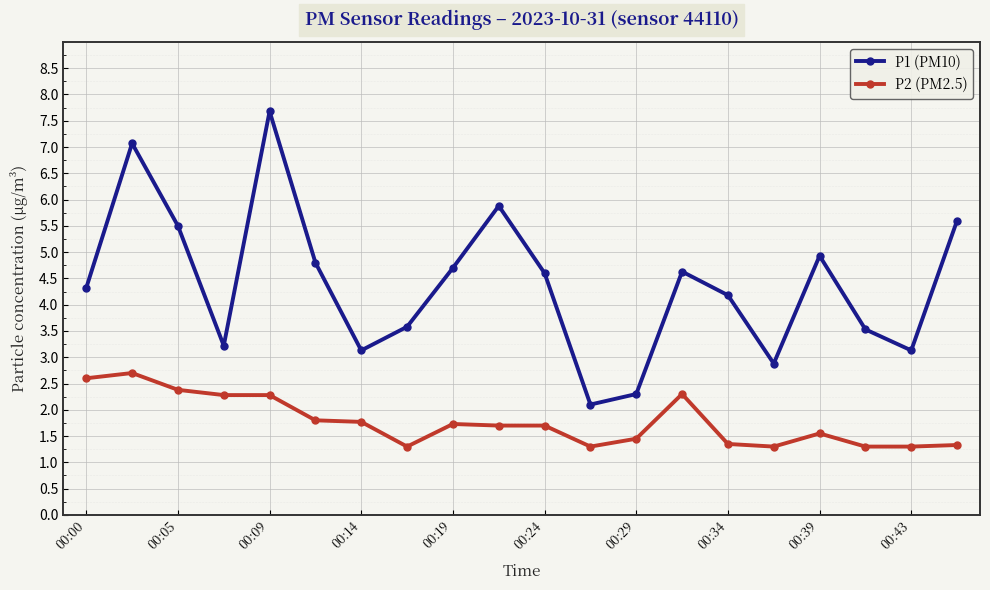

True or false: P1 (PM10) and P2 (PM2.5) cross at least once.

False